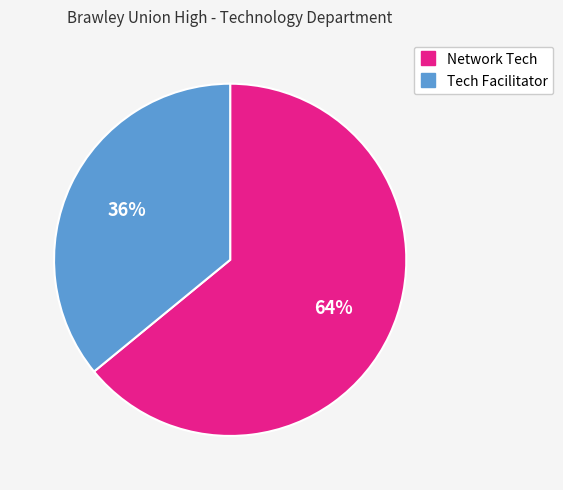

What is the smallest slice in the pie chart?

Tech Facilitator